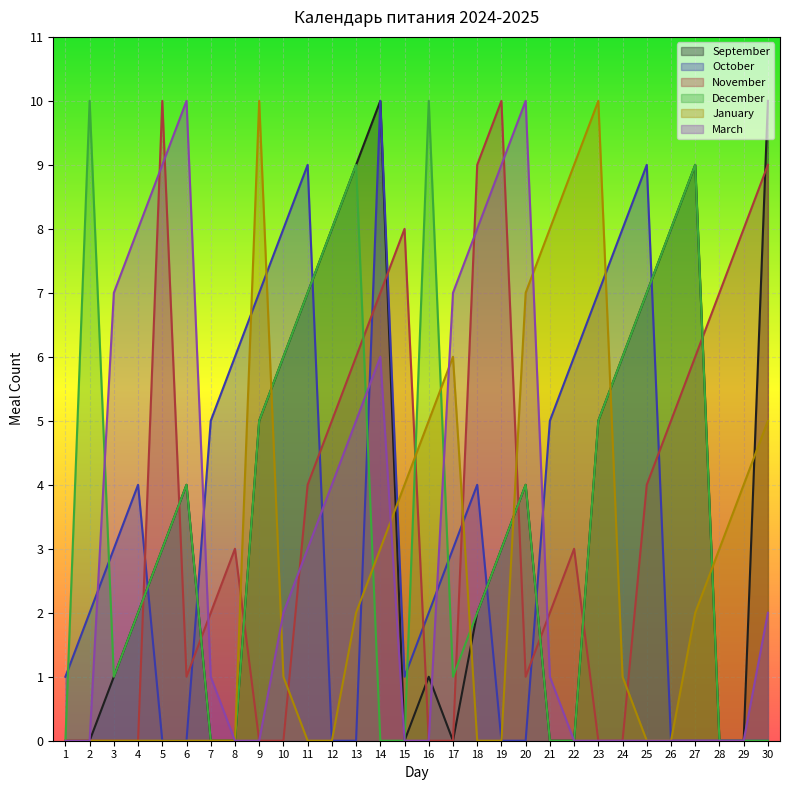

Rank the categories by March value from lowest to highest.

1, 2, 8, 9, 15, 16, 22, 23, 24, 25, 26, 27, 28, 29, 7, 21, 10, 30, 11, 12, 13, 14, 3, 17, 4, 18, 5, 19, 6, 20